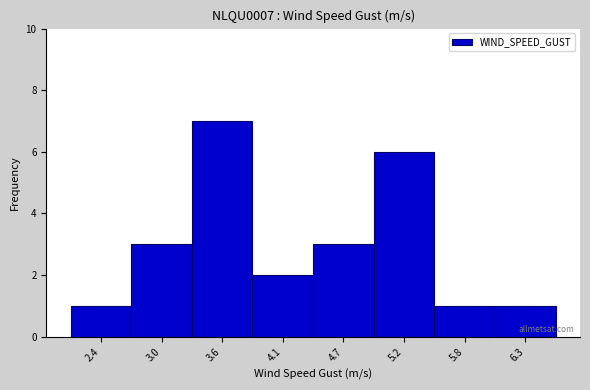

Reading left to right, extract all data points from this chart.

1	3	7	2	3	6	1	1